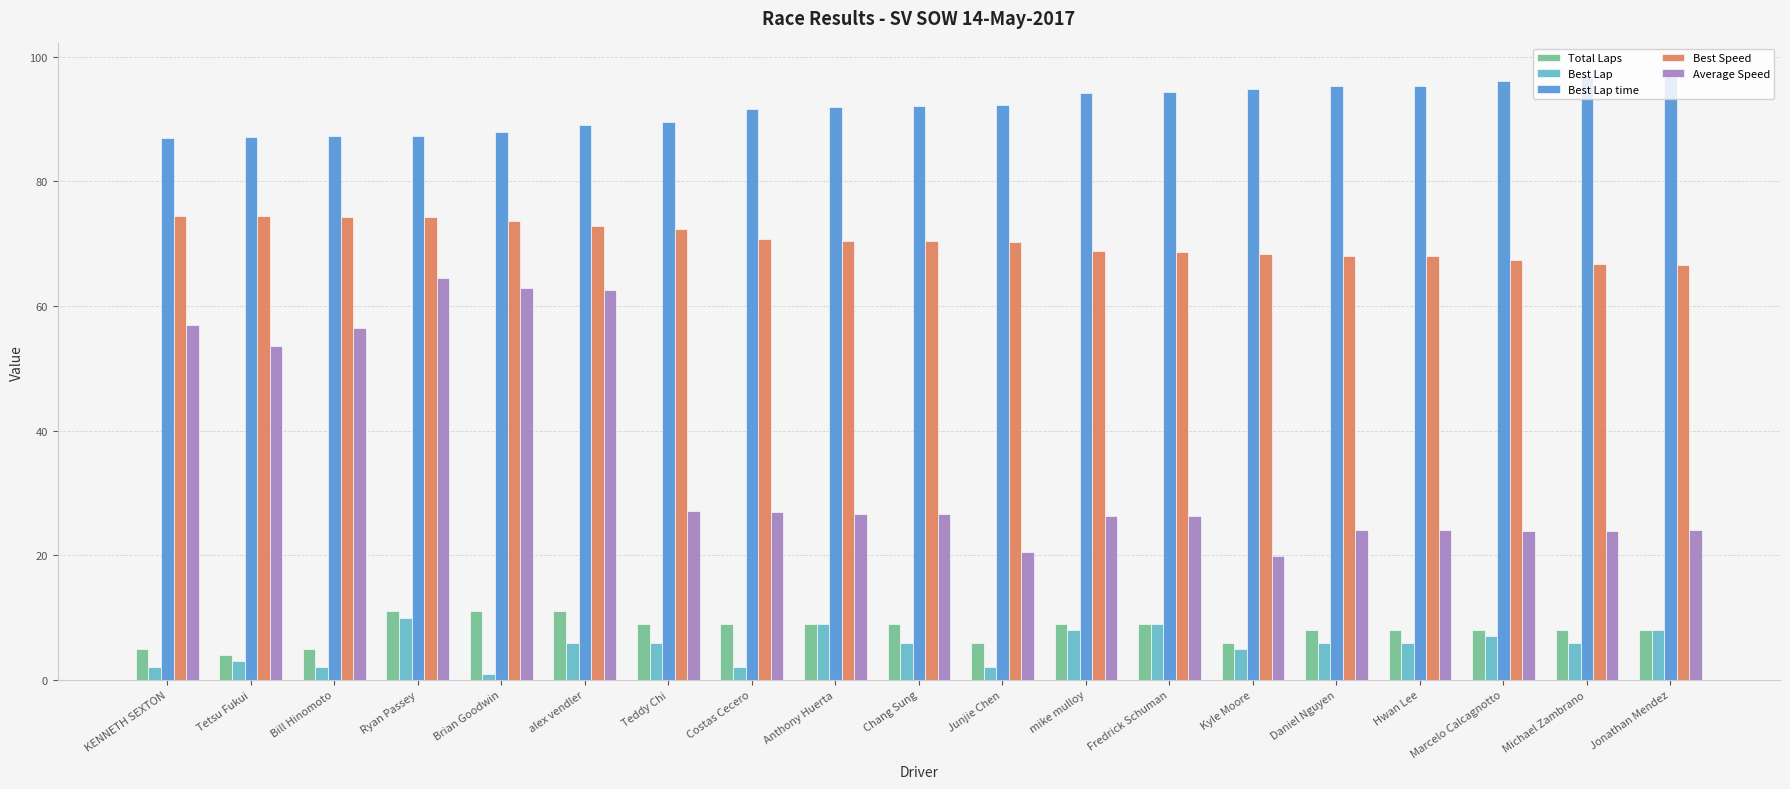

Which category has the lowest value across all series?

Brian Goodwin